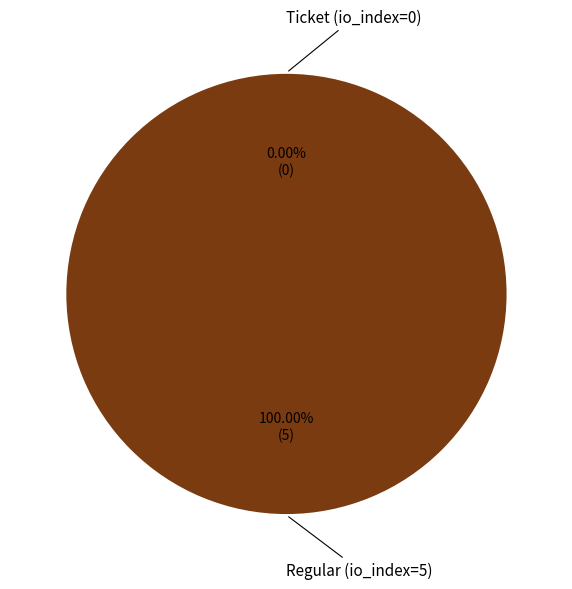

Is it true that Regular (io_index=5) is 94% of the pie?

False